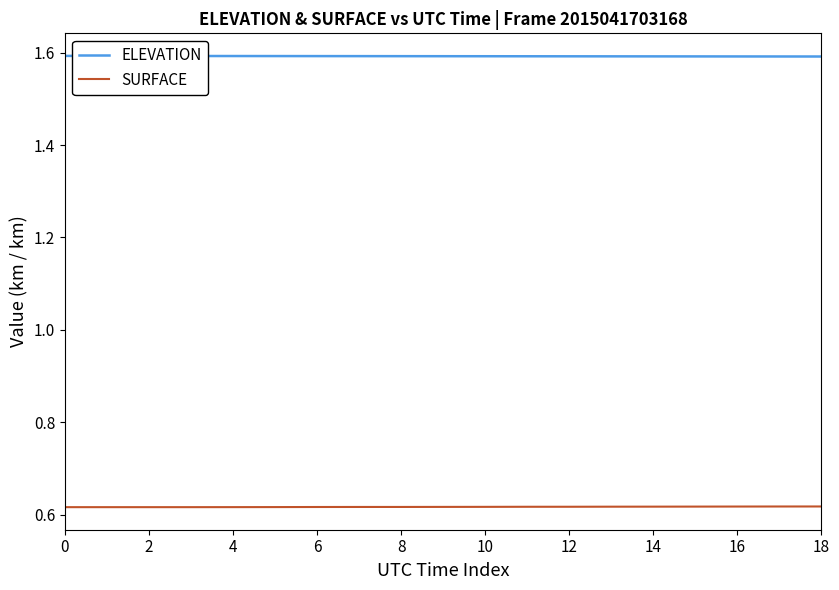

At how many categories does at least one series exceed 1?

19